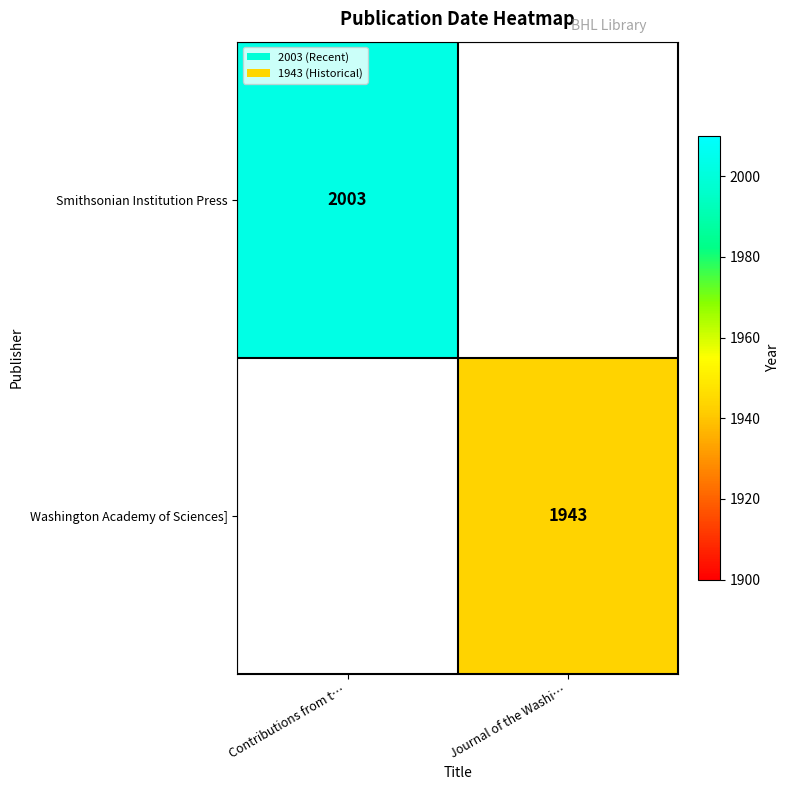

The value of Washington Academy of Sciences] at Journal of the Washi… is 1943. True or false?

True